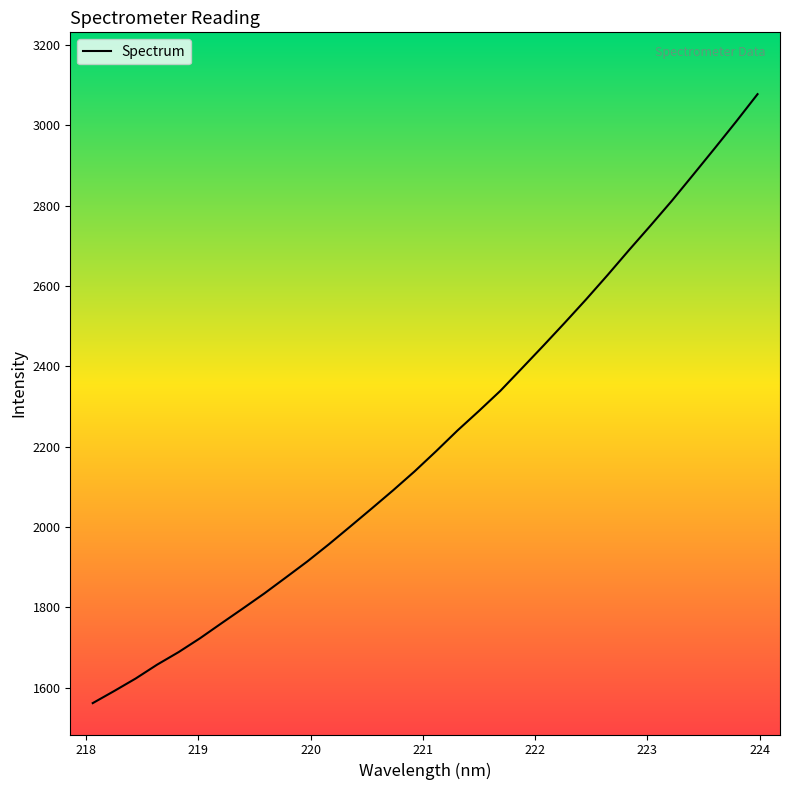

What is the maximum value shown in the chart?

3077.0